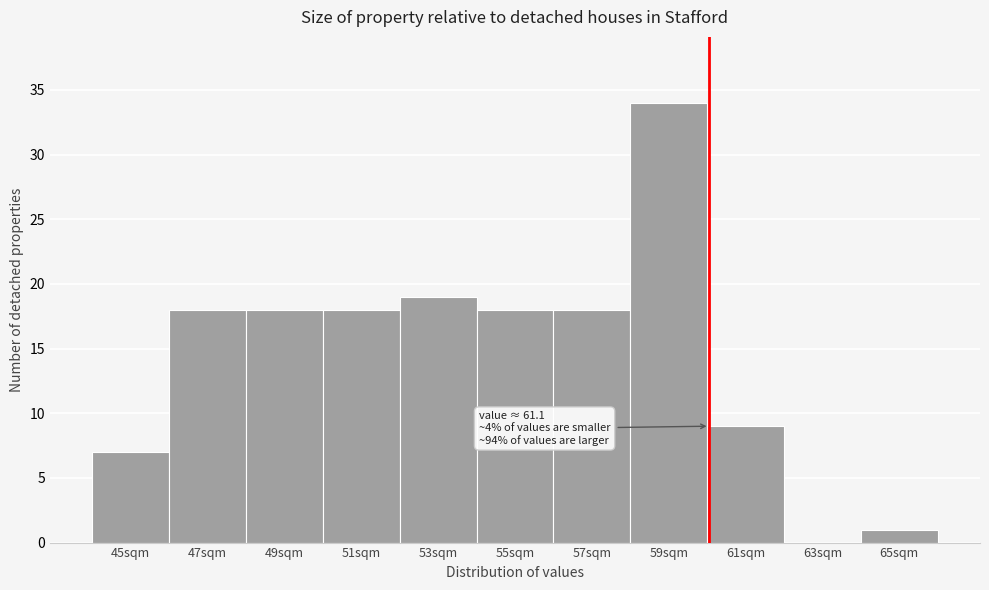

Reading left to right, transcribe all the data shown in this chart.

45sqm=7	47sqm=18	49sqm=18	51sqm=18	53sqm=19	55sqm=18	57sqm=18	59sqm=34	61sqm=9	63sqm=0	65sqm=1